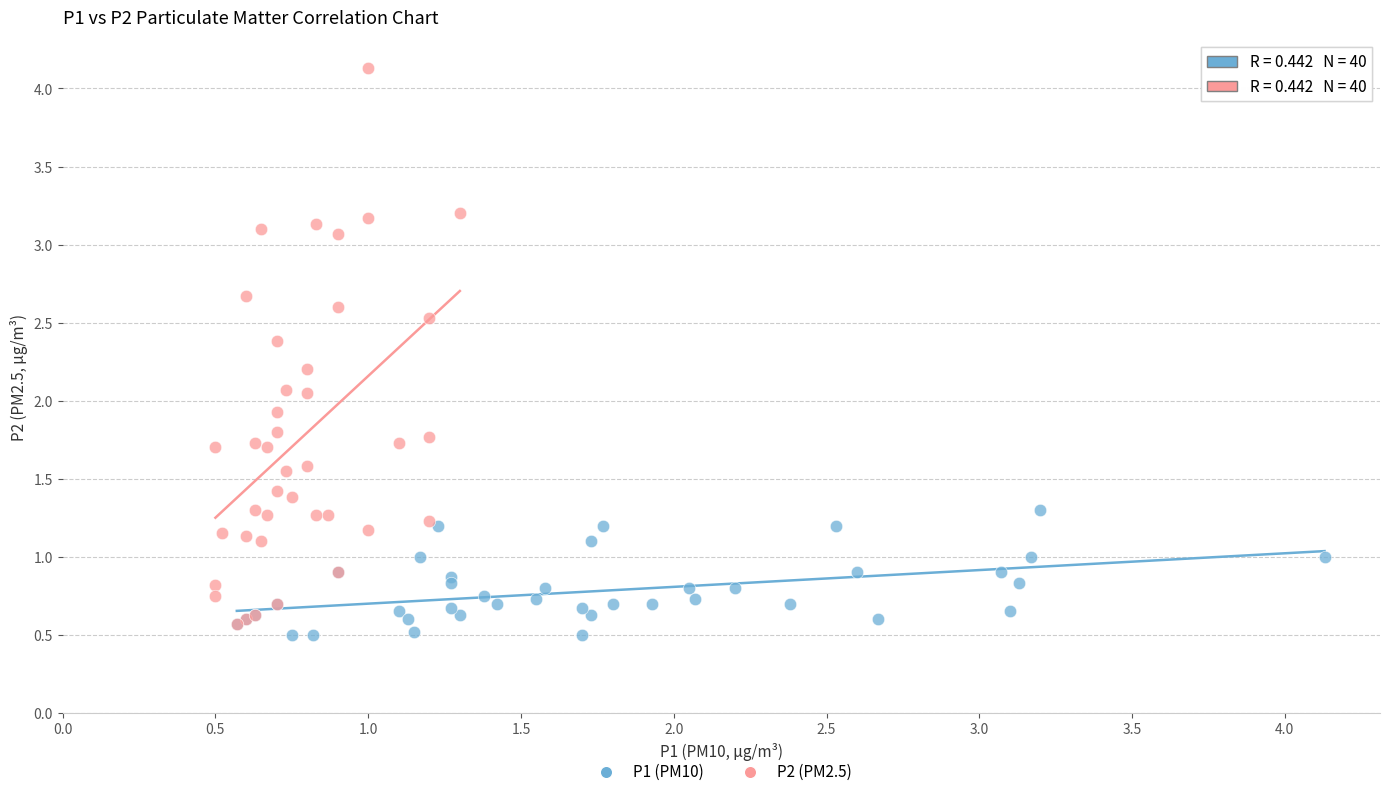

Which series reaches the maximum Y coordinate?

P2 (PM2.5)